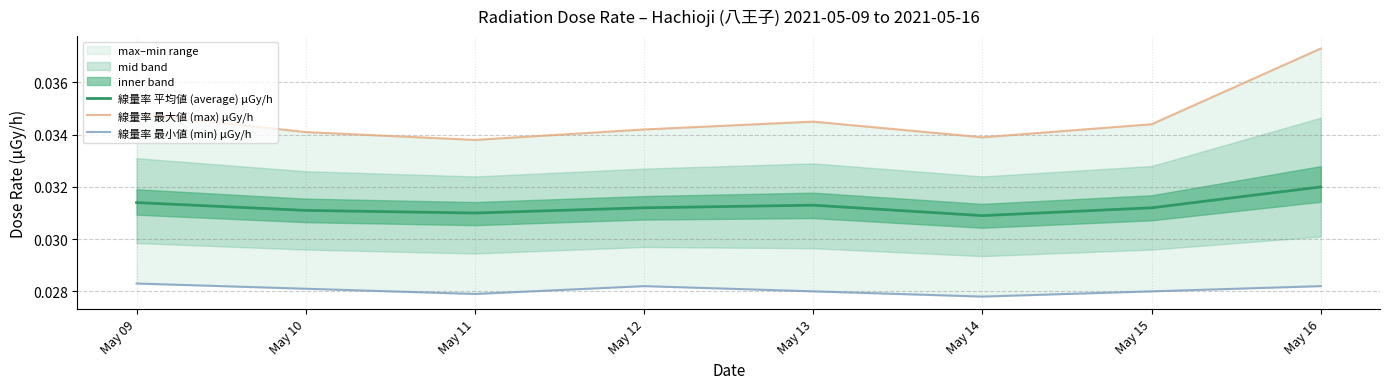

How many lines are shown in the chart?

3